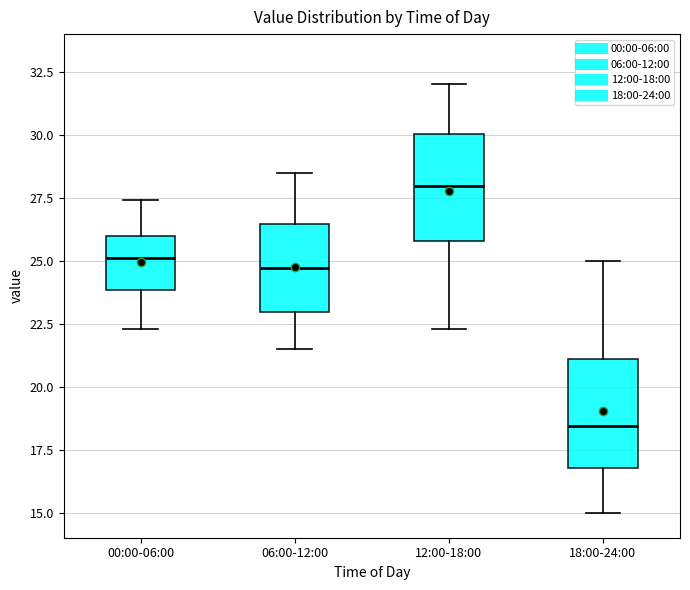

Reading left to right, transcribe this box plot: for each box, give where its median line is, the range the box spans, and where its two whiskers end, as read against the y-axis. The values are not printed on the chart, so give them approximately, as read against the axis.

00:00-06:00: median 25.0, box 24.0 to 26.0, whiskers 22.5 to 27.5
06:00-12:00: median 24.5, box 23.0 to 26.5, whiskers 21.5 to 28.5
12:00-18:00: median 28.0, box 26.0 to 30.0, whiskers 22.5 to 32.0
18:00-24:00: median 18.5, box 17.0 to 21.0, whiskers 15.0 to 25.0